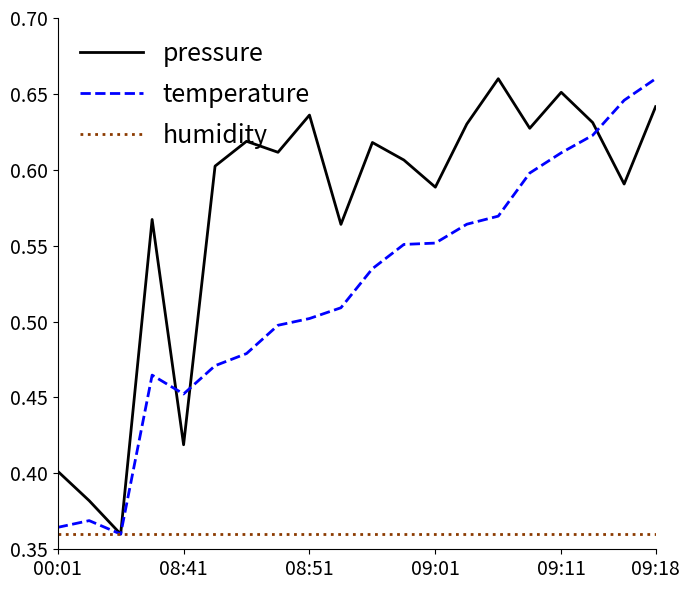

What are all the series names shown in the legend?

pressure, temperature, humidity